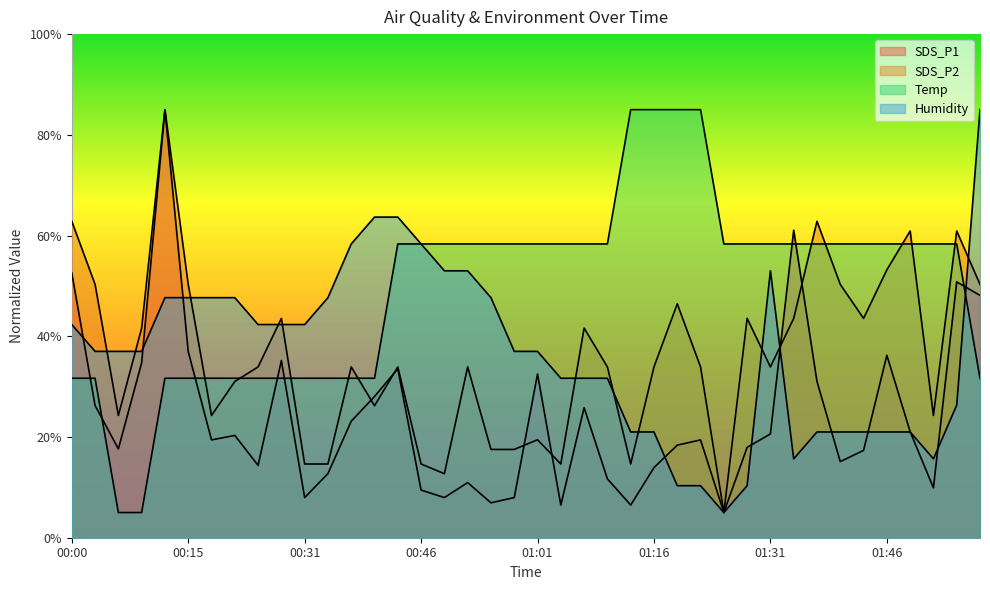

Is it true that SDS_P1 equals 12.7 at 00:34?

True